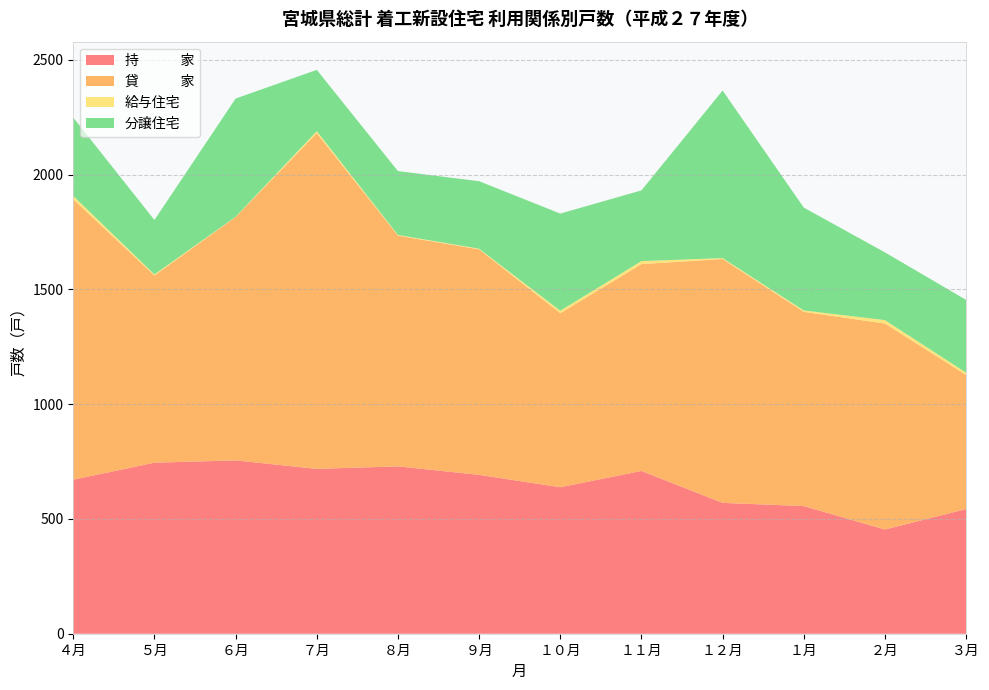

Reading left to right, list all the values displayed in this chart.

持　　　家: 671	745	755	718	729	692	638	709	570	556	454	543
貸　　　家: 1221	815	1060	1462	1005	982	758	901	1062	846	897	584
給与住宅: 15	5	1	9	3	3	11	13	4	6	15	10
分譲住宅: 341	237	515	267	278	294	423	308	730	448	295	317